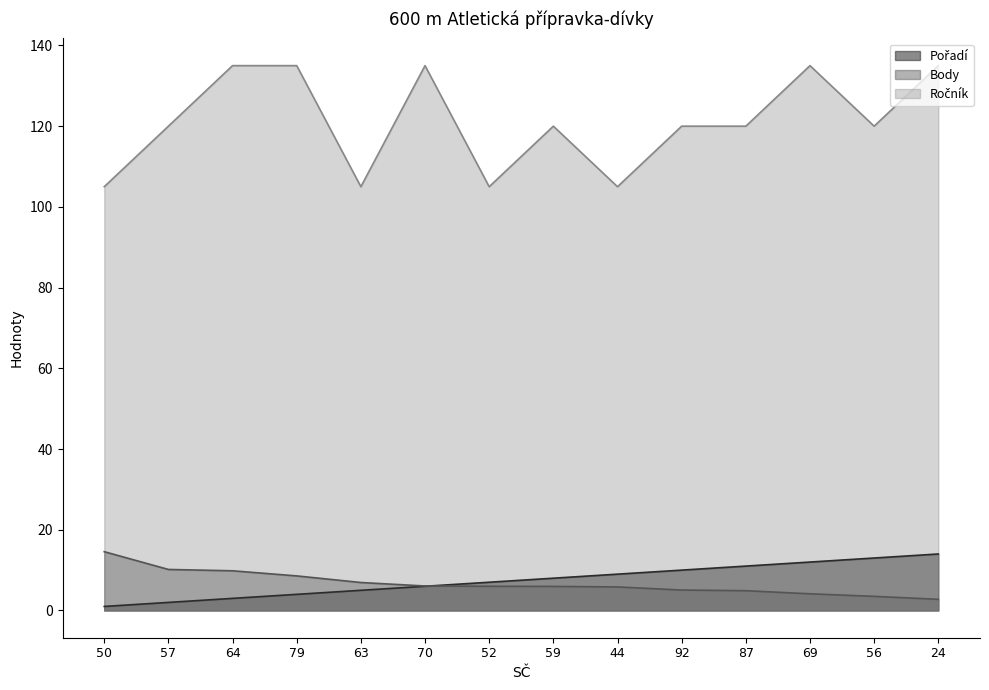

True or false: Pořadí and Ročník intersect in this chart.

False